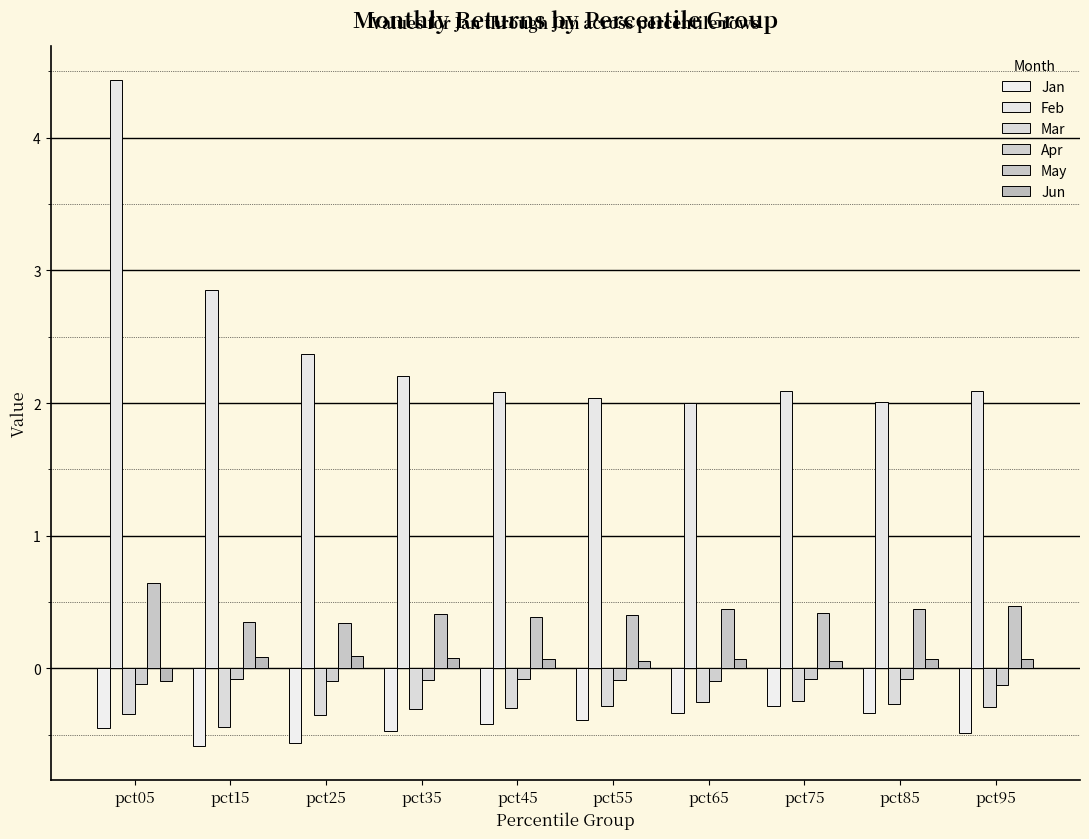

Count the number of data series in this chart.

6